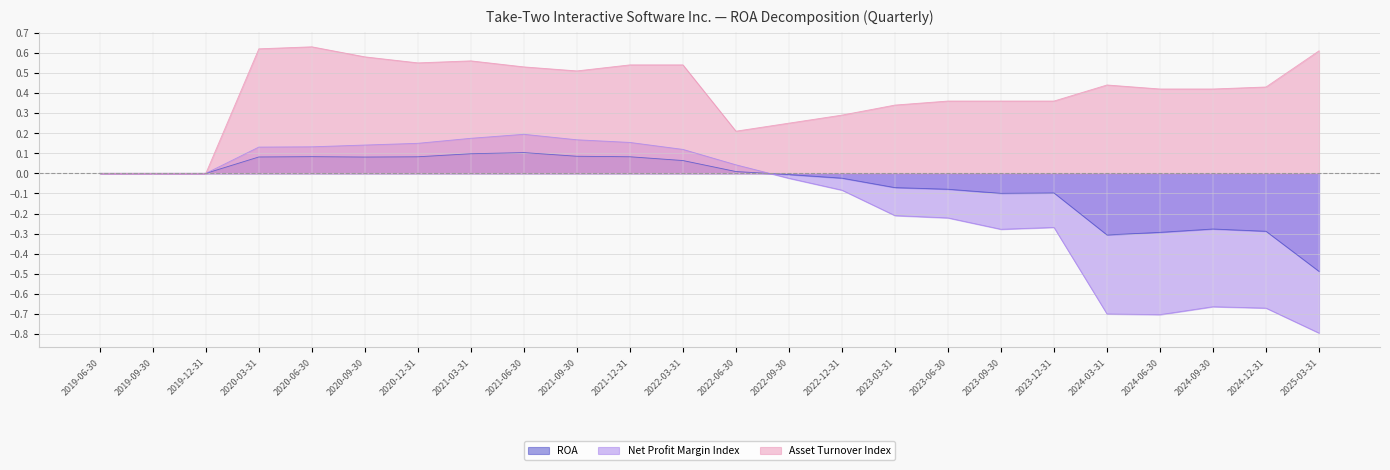

How many lines are shown in the chart?

3